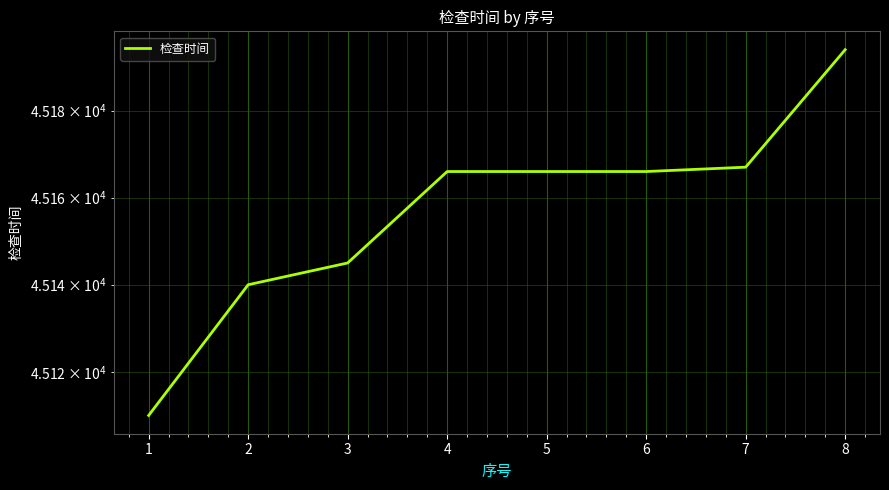

The value at 3 is 23810. True or false?

False